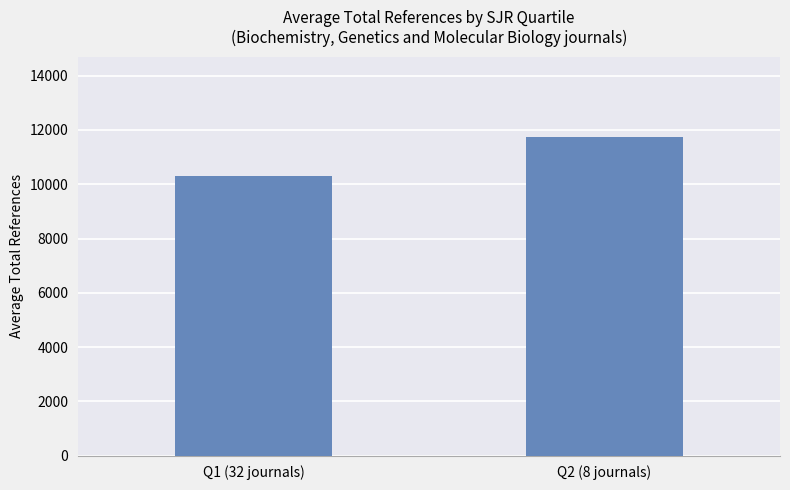

The value at Q2 (8 journals) is 11760. True or false?

True